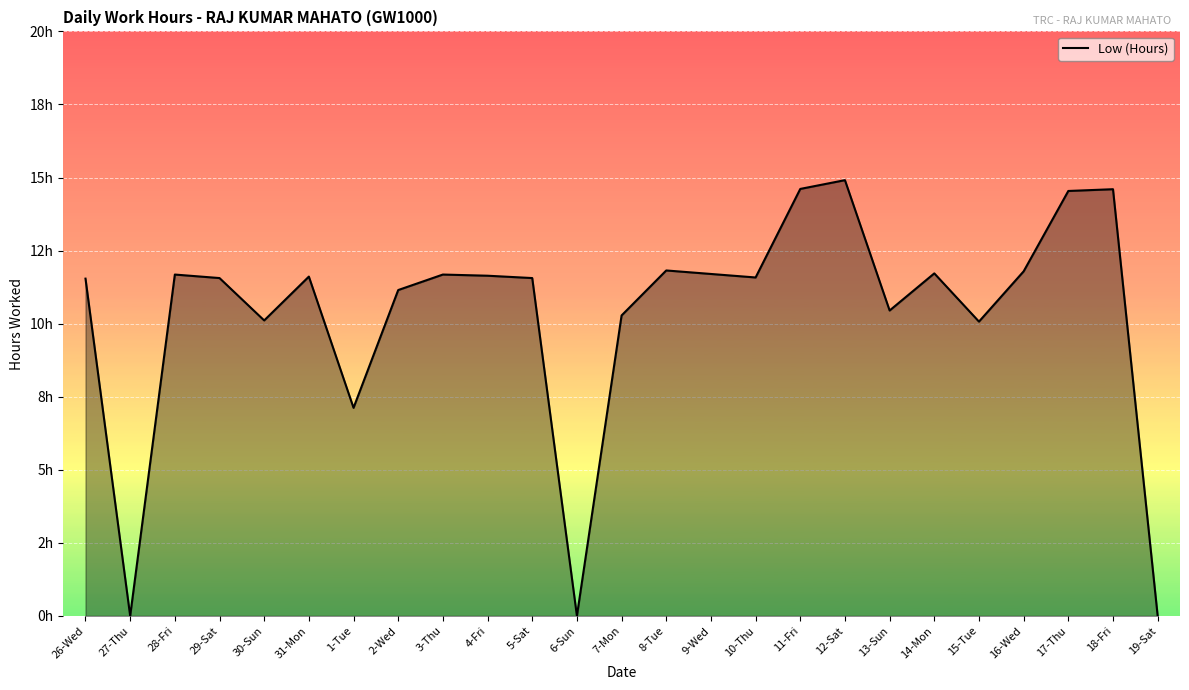

Reading left to right, extract all data points from this chart.

11.5	0.0	11.7	11.6	10.1	11.6	7.1	11.2	11.7	11.6	11.6	0.0	10.3	11.8	11.7	11.6	14.6	14.9	10.4	11.7	10.1	11.8	14.5	14.6	0.0